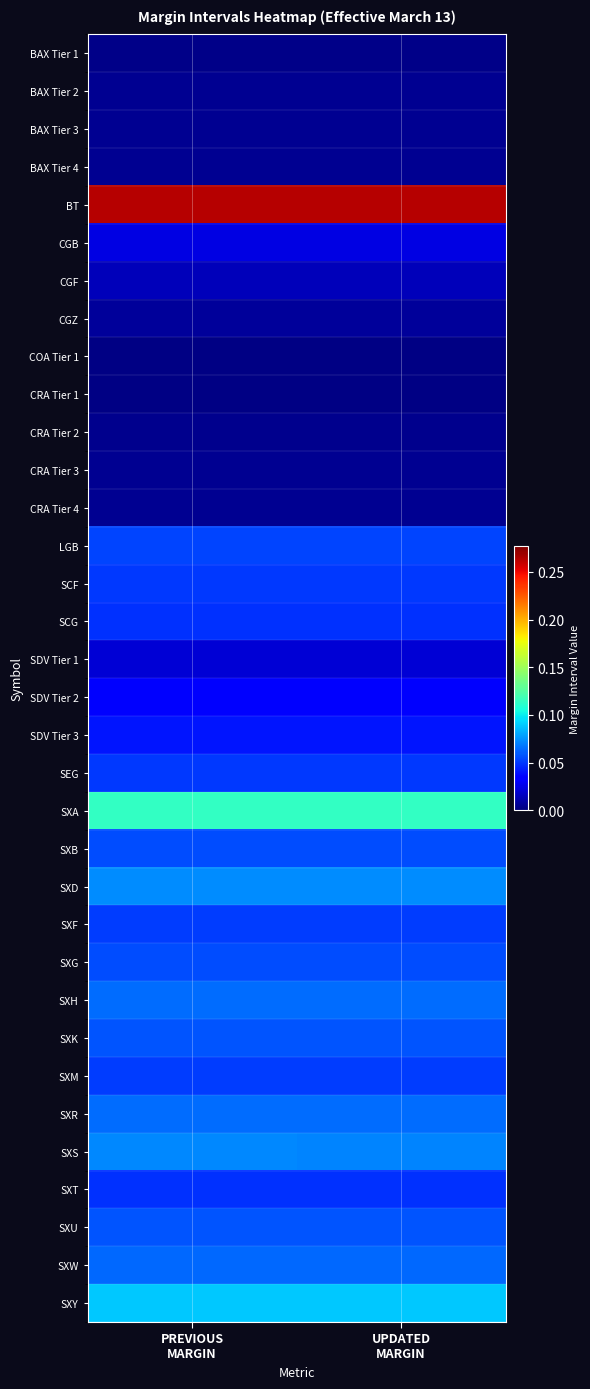

What is the total value across all series at PREVIOUS
MARGIN?

1.6